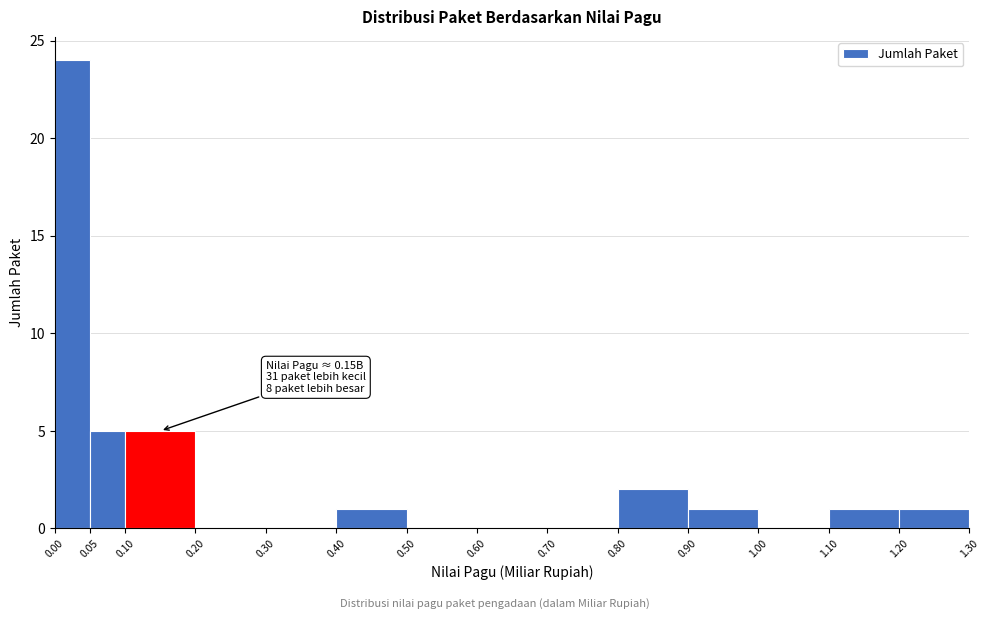

Over which range of the x-axis is the bar tallest?

0.00 to 0.05